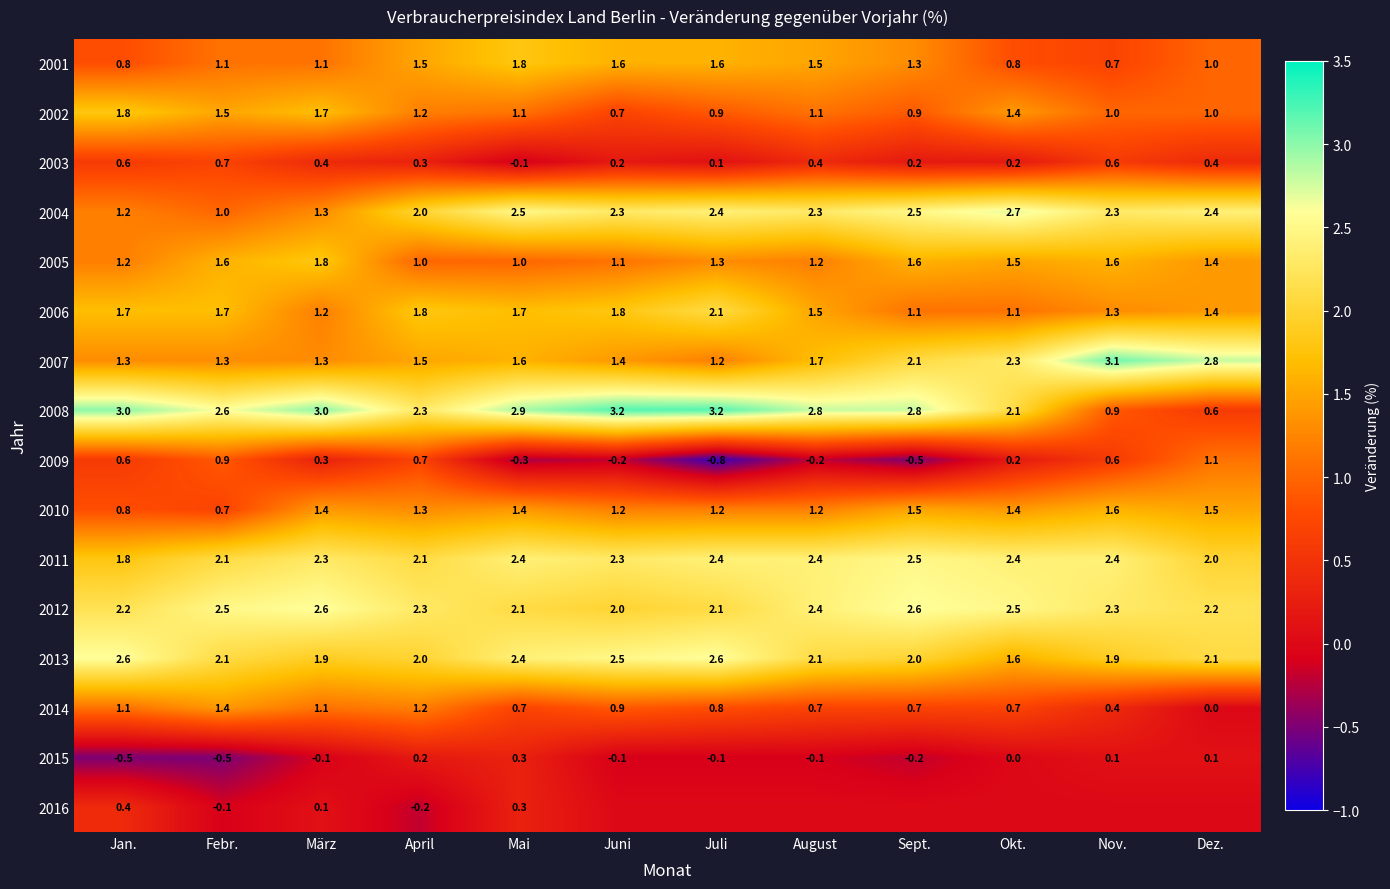

Is it true that 2014 equals 1.8 at März?

False